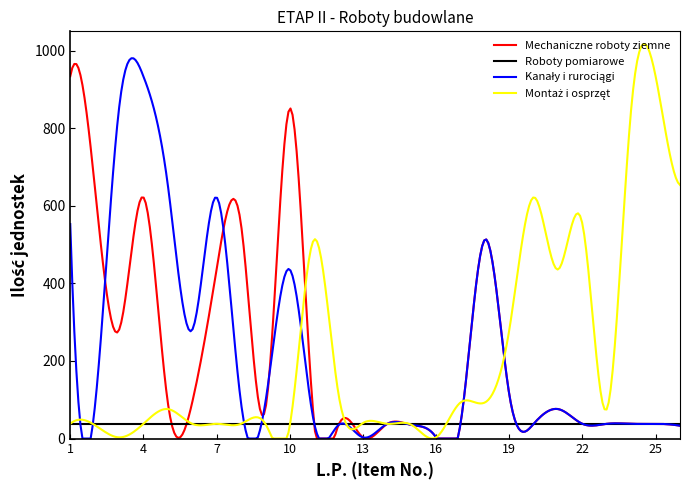

What is the maximum value shown in the chart?

1017.3